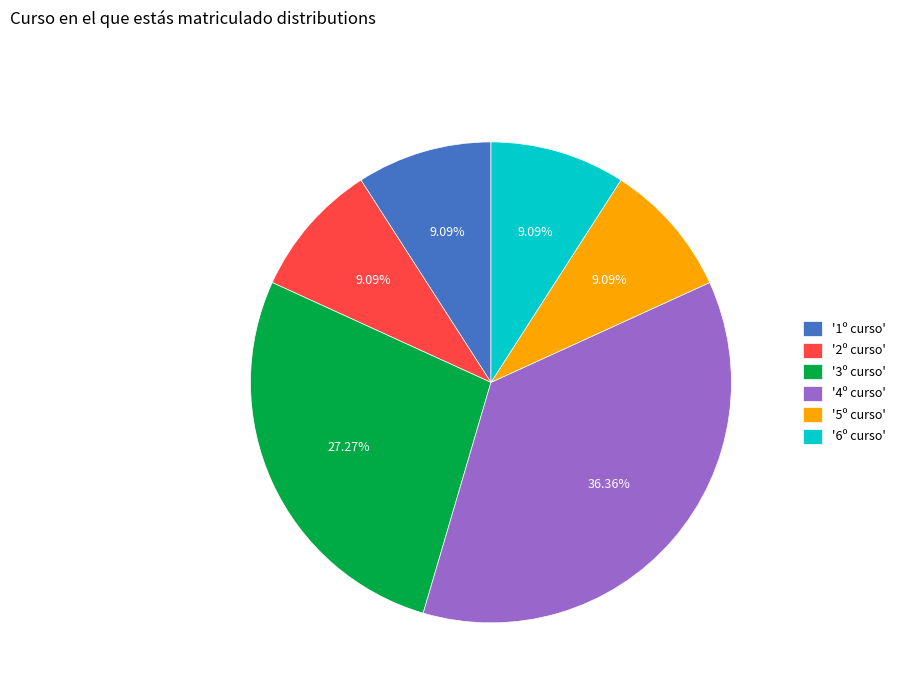

Approximately how many times larger is the value at '6º curso' compared to '5º curso'?

1.0